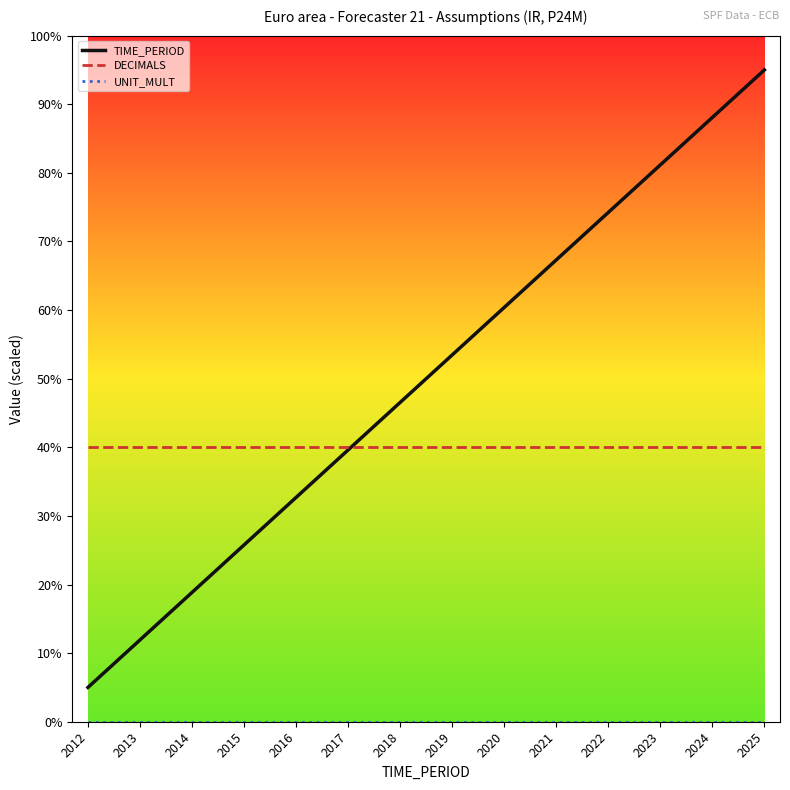

Which series has the largest total across all categories?

TIME_PERIOD